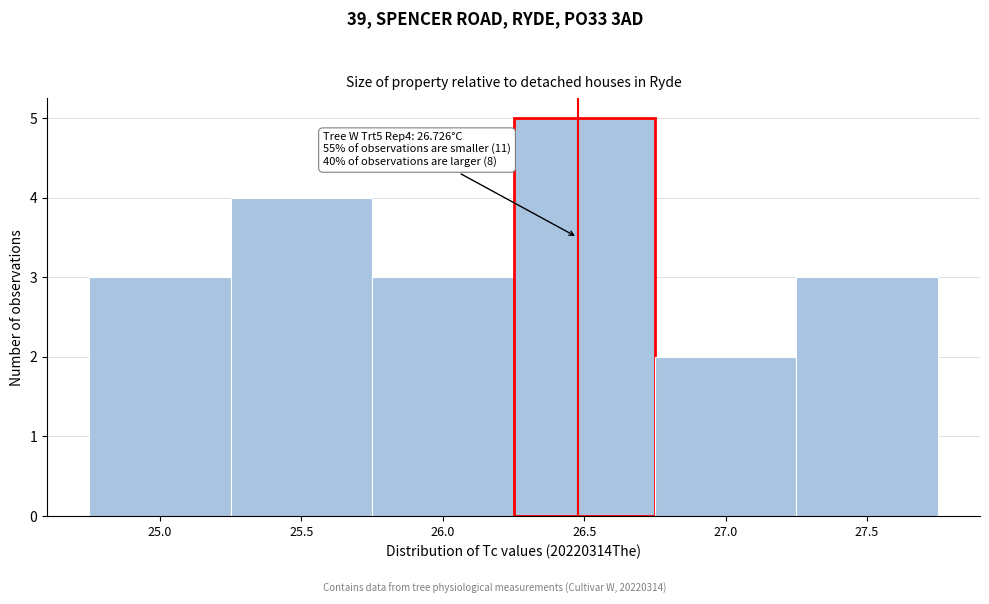

Reading left to right, transcribe all the data shown in this chart.

3	4	3	5	2	3